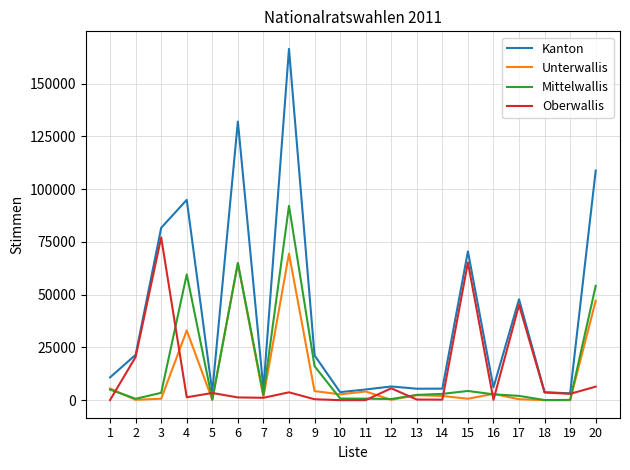

The value of Kanton at 18 is 3834. True or false?

True